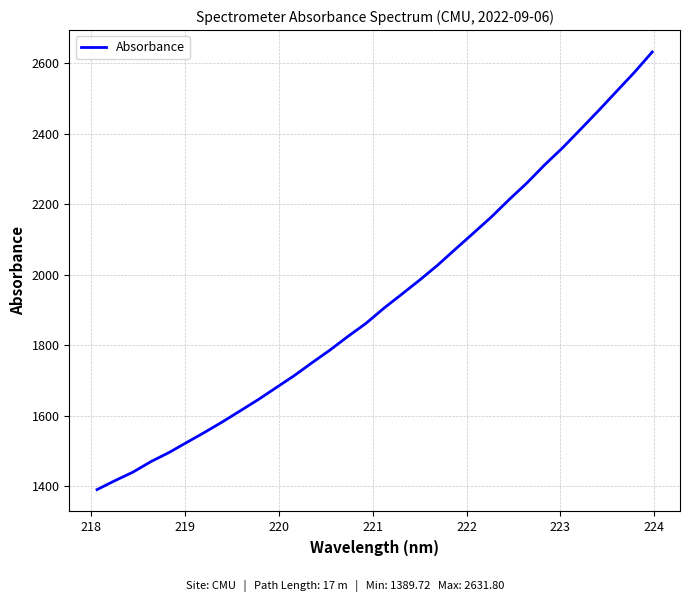

What is the difference between the maximum and minimum values?

1242.1